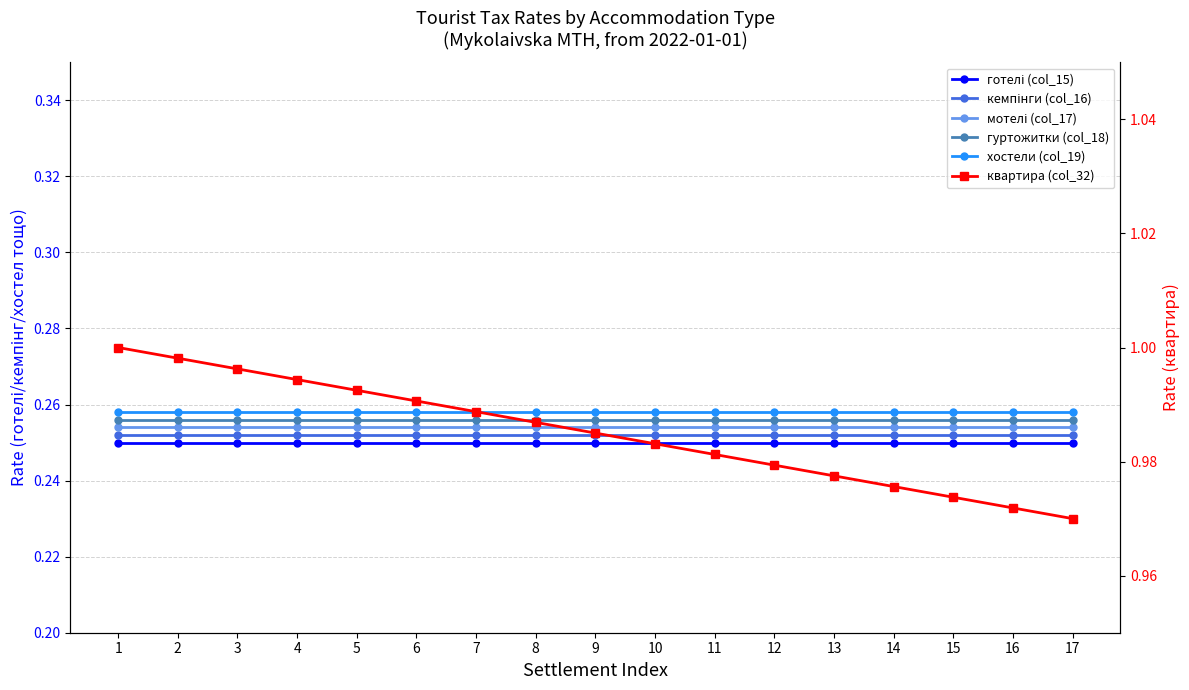

Where is готелі (col_15) nearest to the value 0?

1